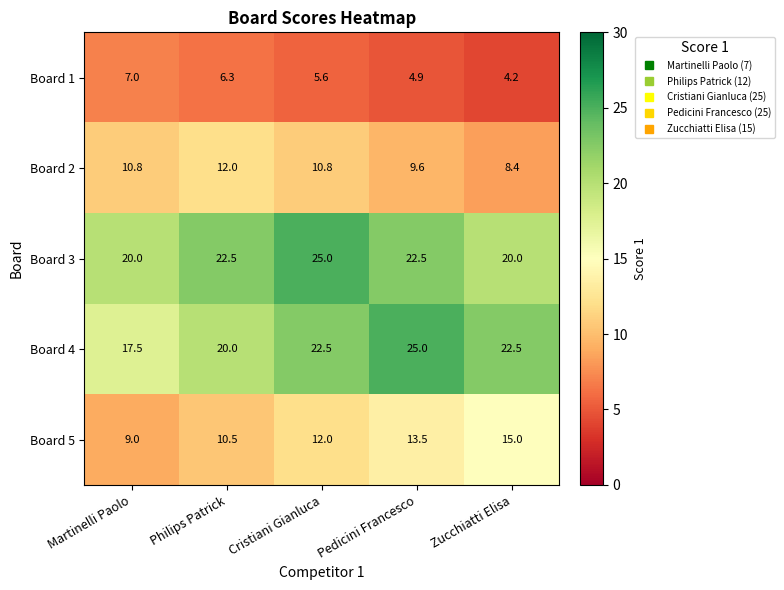

What is the minimum value shown in the chart?

4.2